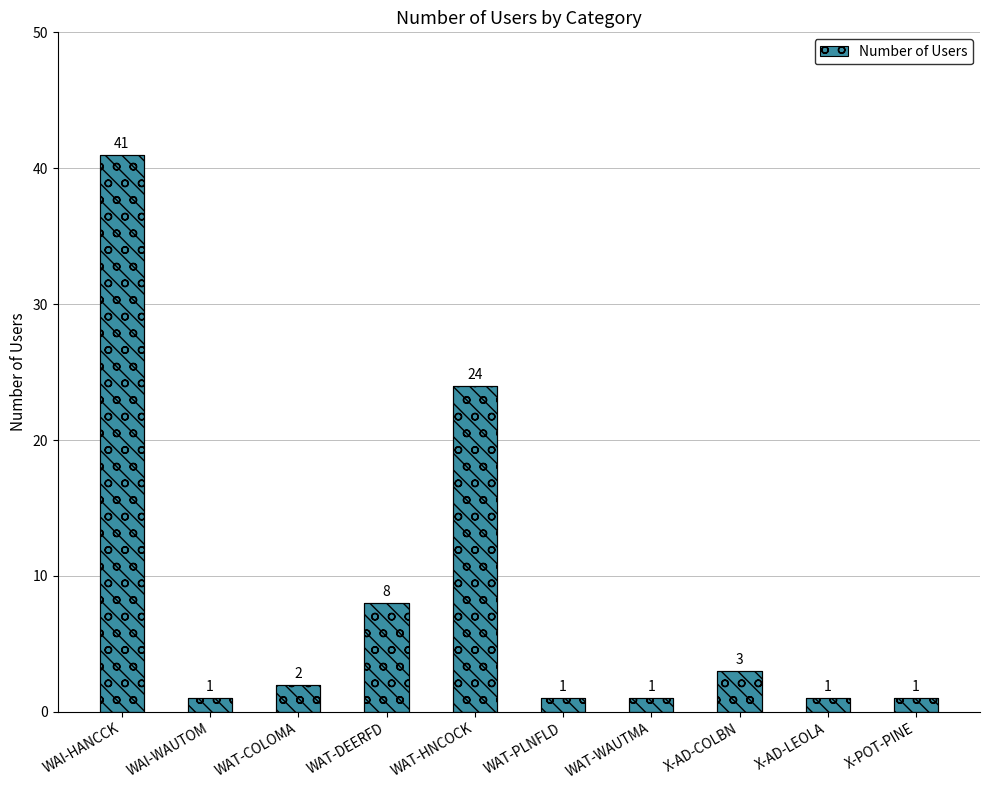

Is it true that the value at WAT-WAUTMA is 1?

False